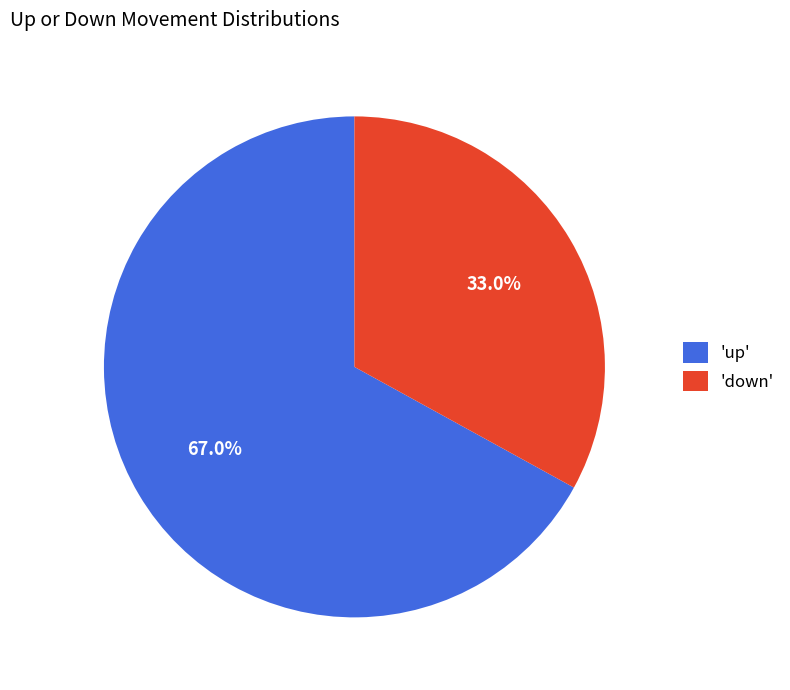

Which slice is the largest?

'up'